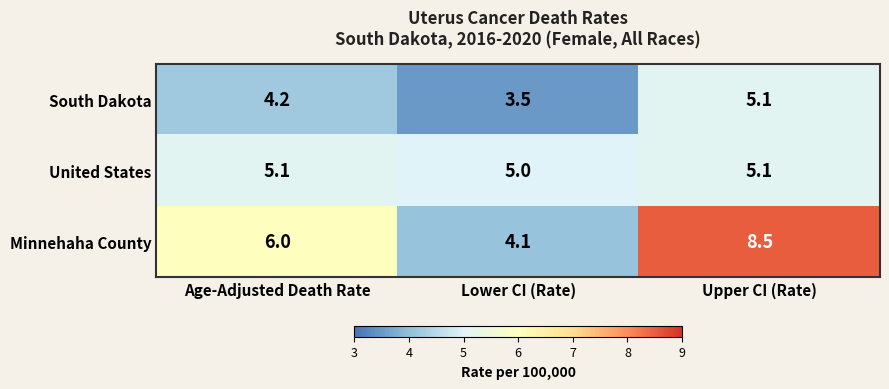

Which series has the widest spread of values?

Minnehaha County